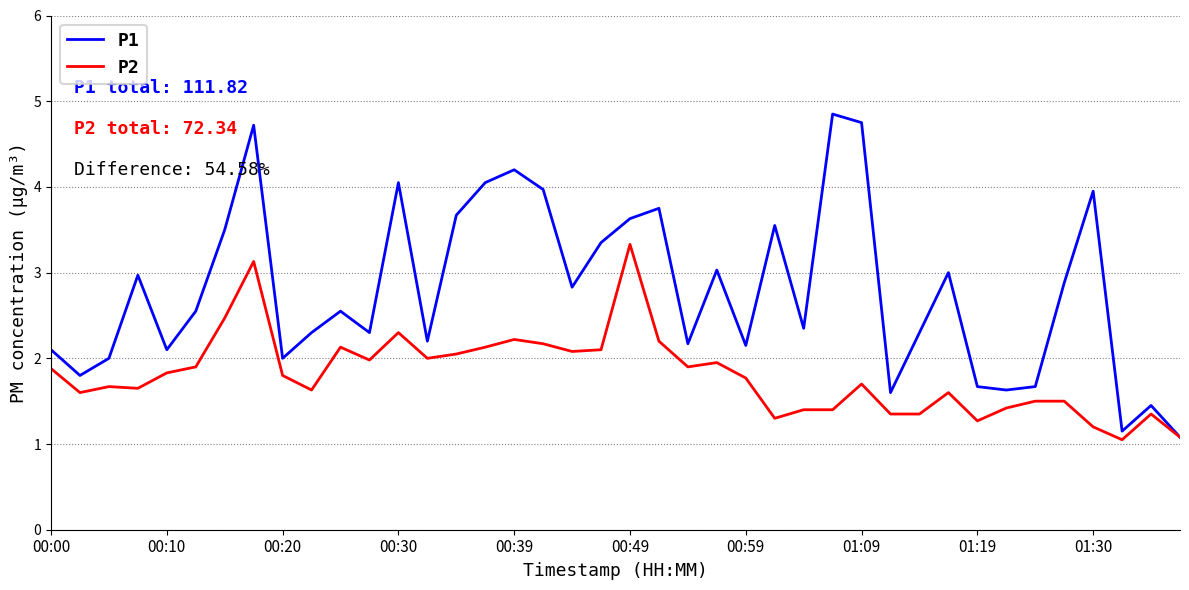

What is the smallest value displayed?

1.1